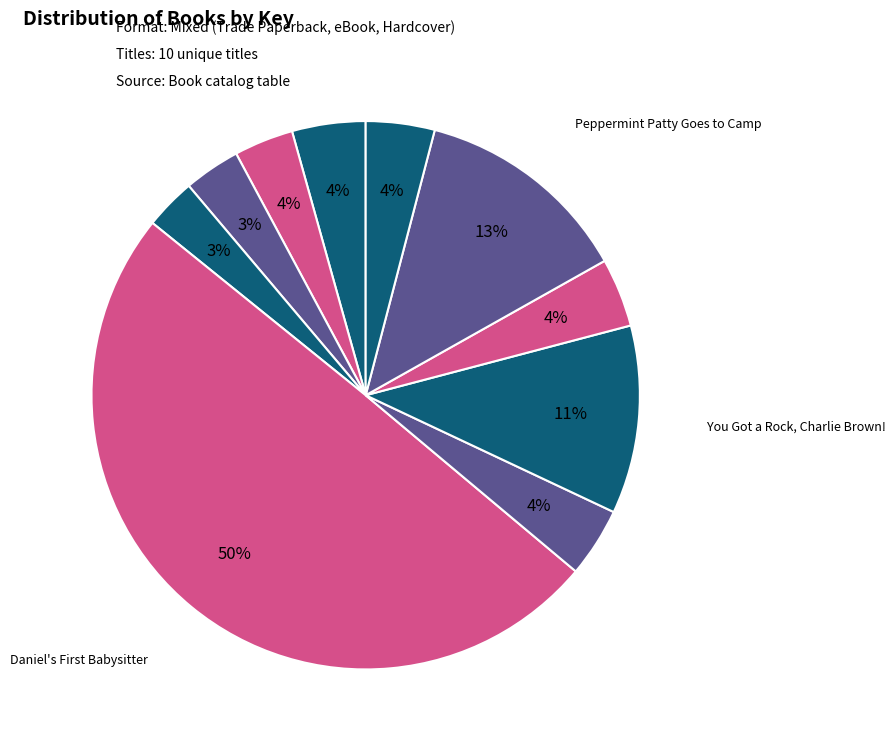

How many slices are in this pie chart?

10